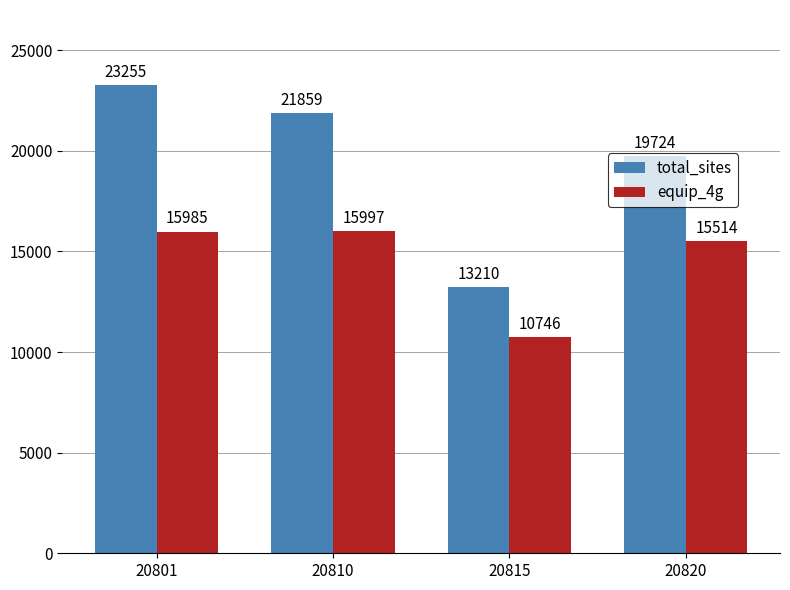

Count the total_sites values in the range 19724 to 23255.

3